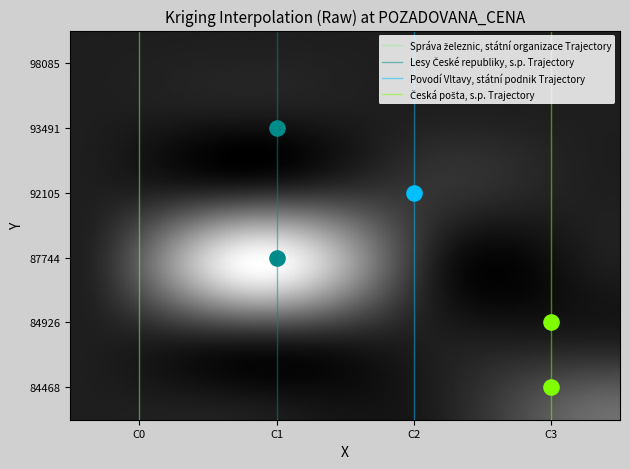

Is it true that 87744 equals 618417 at Povodí Vltavy, státní podnik?

False